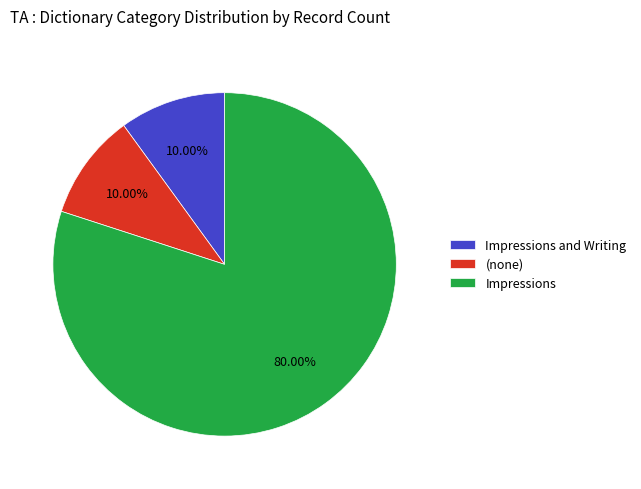

Count the number of slices in the pie.

3